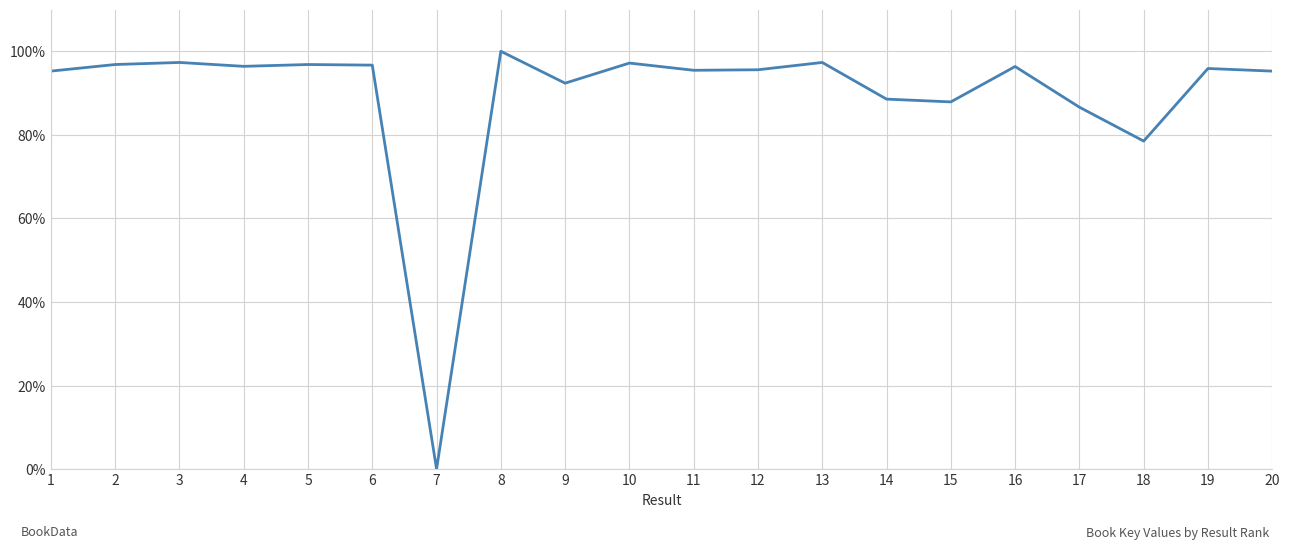

Approximately how many times larger is the value at 20 compared to 4?

1.0